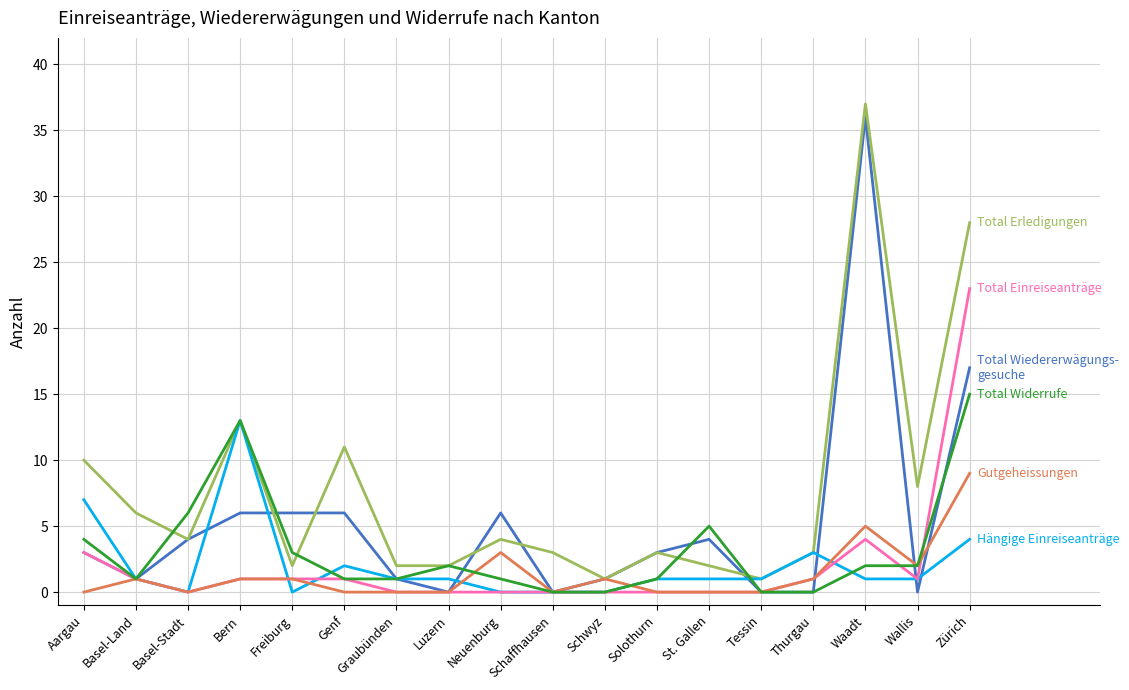

What position from the right is Schaffhausen?

9